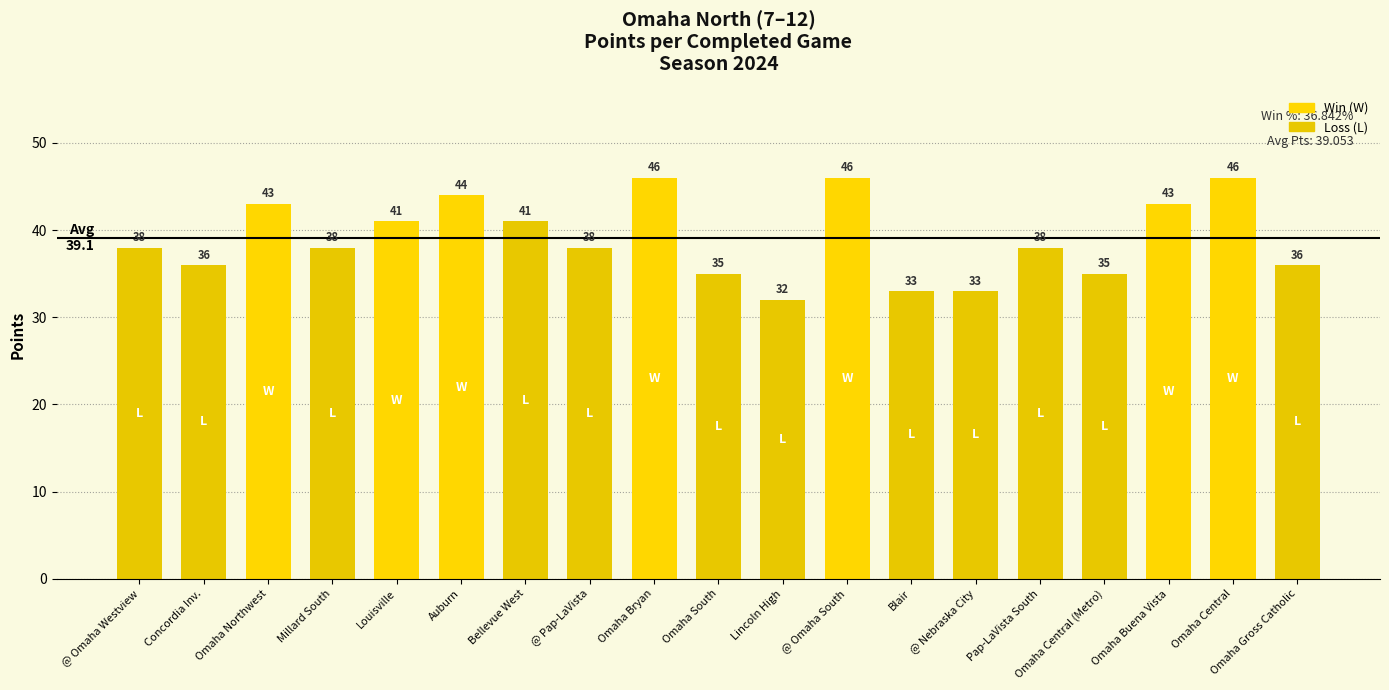

True or false: the data shows 67 at @ Omaha Westview.

False